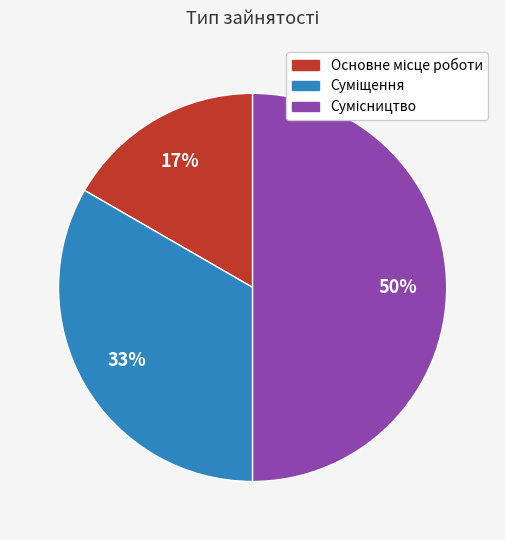

To the nearest percent, what is the average slice percentage?

33%